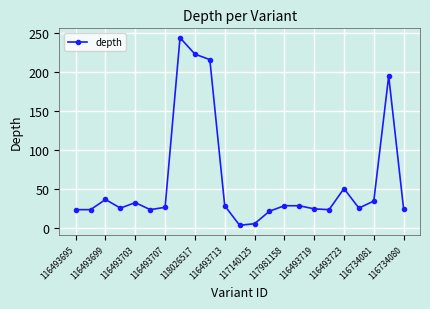

What is the greatest value displayed?

244